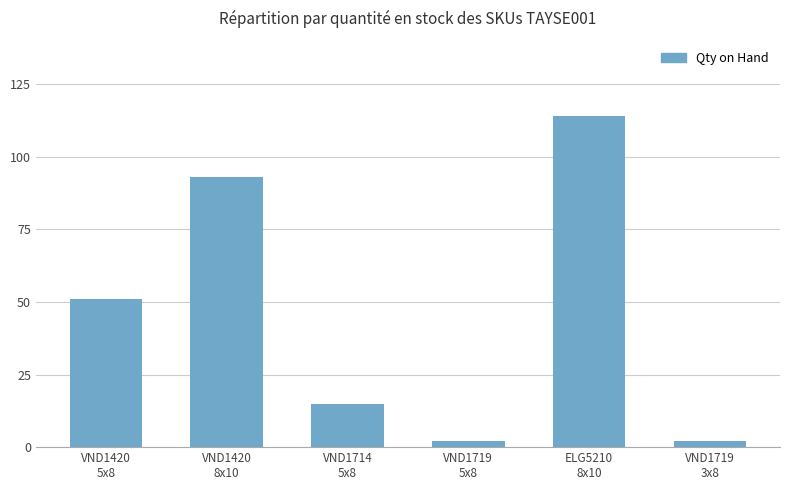

What is the value of the 4th bar from the left?

2